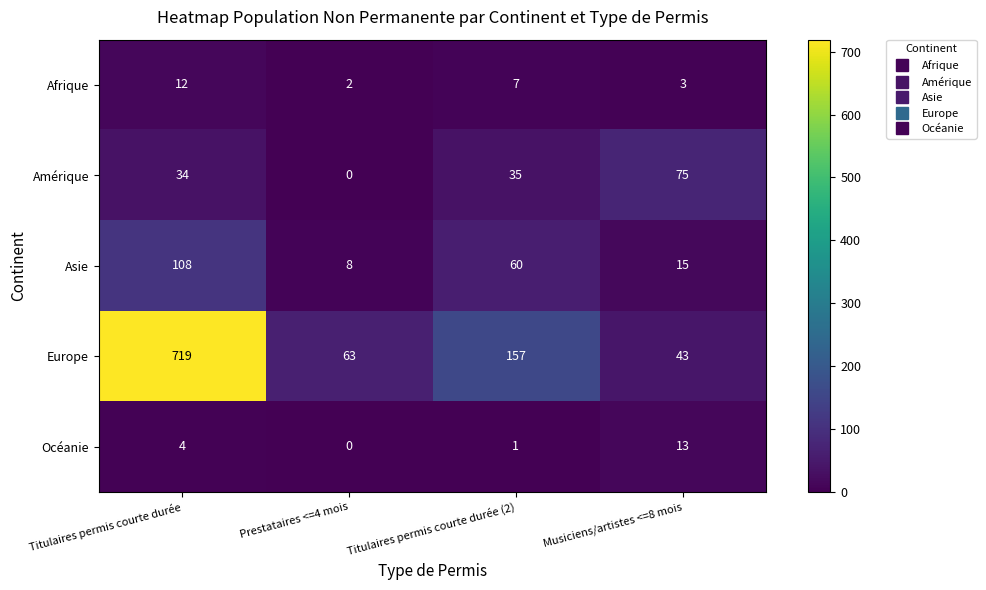

What is the spread (max minus min) of values at Titulaires permis courte durée?

715